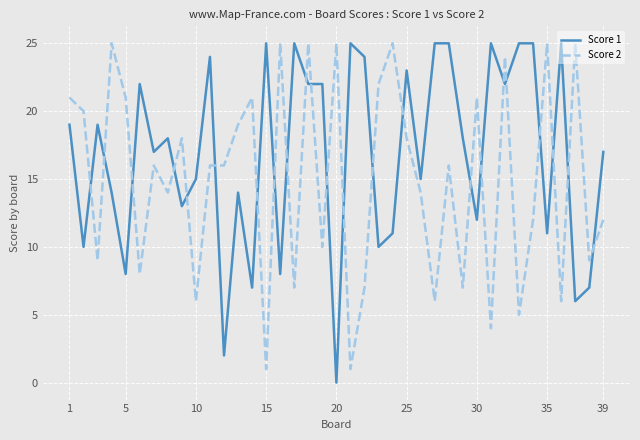

True or false: Score 1 and Score 2 cross at least once.

True